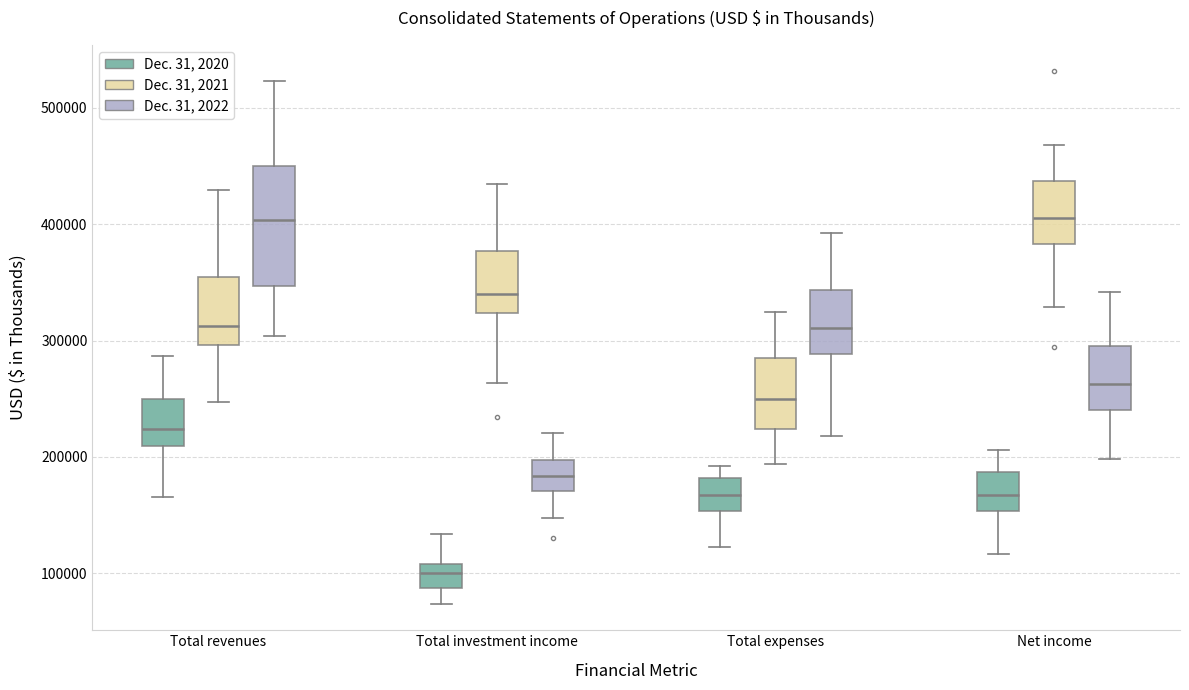

Where is the upper edge of the box for Net income (Dec. 31, 2021) on the y-axis? The values are not printed on the chart, so give them approximately, as read against the axis.

440000